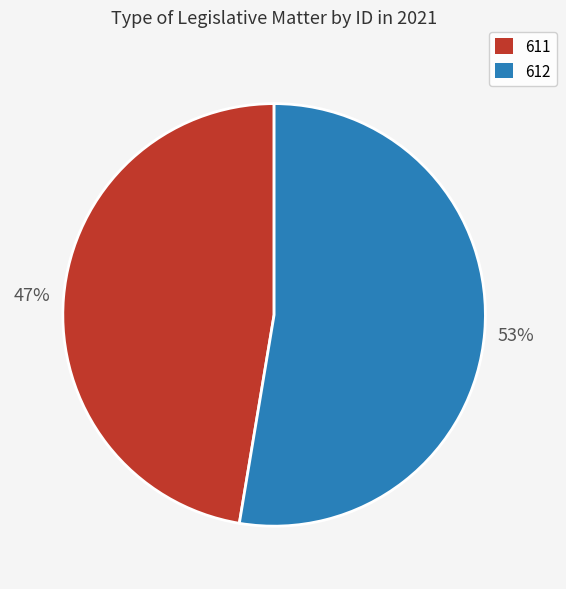

Which category has the biggest portion of the pie?

612